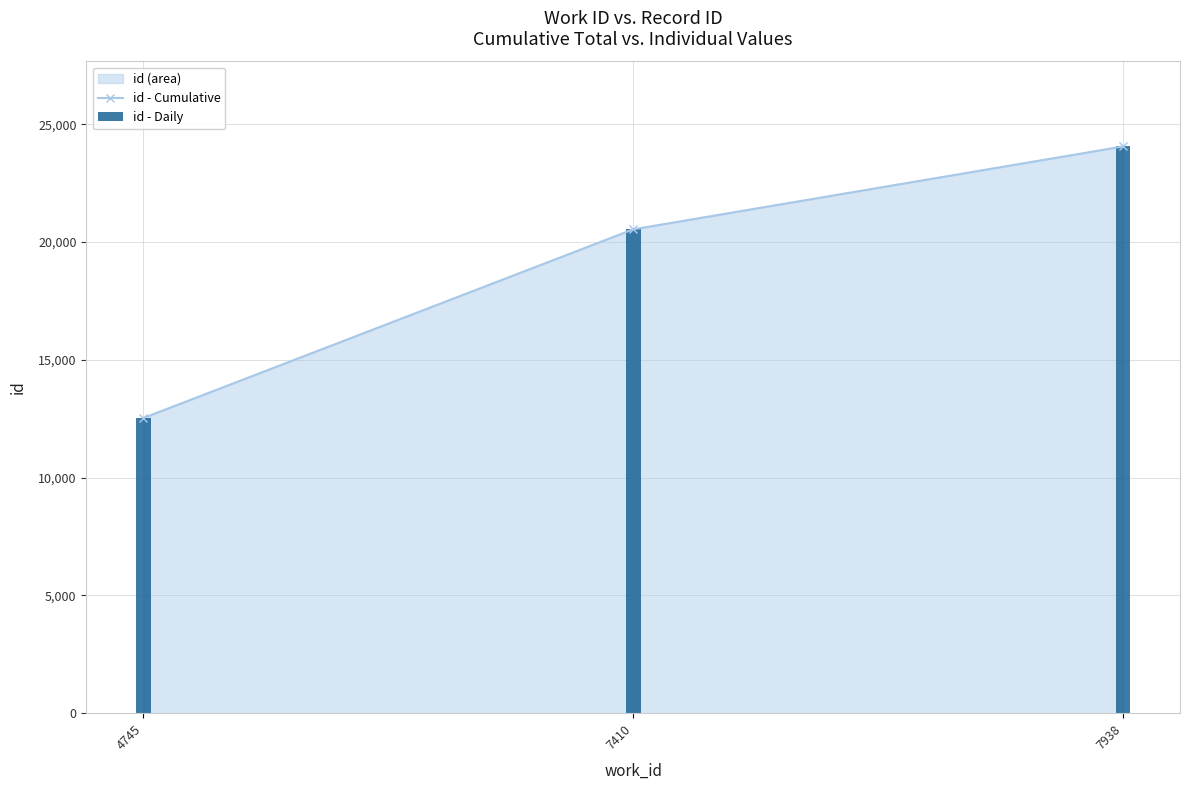

Rank the series by their maximum value, from lowest to highest.

id - Cumulative, id - Daily